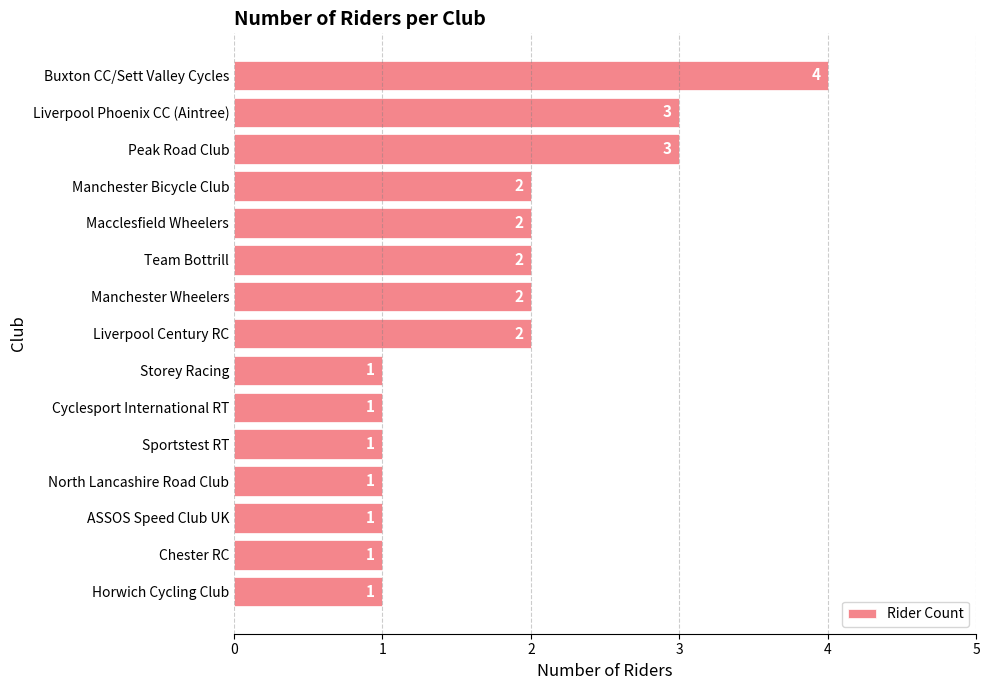

Reading top to bottom, extract all data points from this chart.

Buxton CC/Sett Valley Cycles=4	Liverpool Phoenix CC (Aintree)=3	Peak Road Club=3	Manchester Bicycle Club=2	Macclesfield Wheelers=2	Team Bottrill=2	Manchester Wheelers=2	Liverpool Century RC=2	Storey Racing=1	Cyclesport International RT=1	Sportstest RT=1	North Lancashire Road Club=1	ASSOS Speed Club UK=1	Chester RC=1	Horwich Cycling Club=1